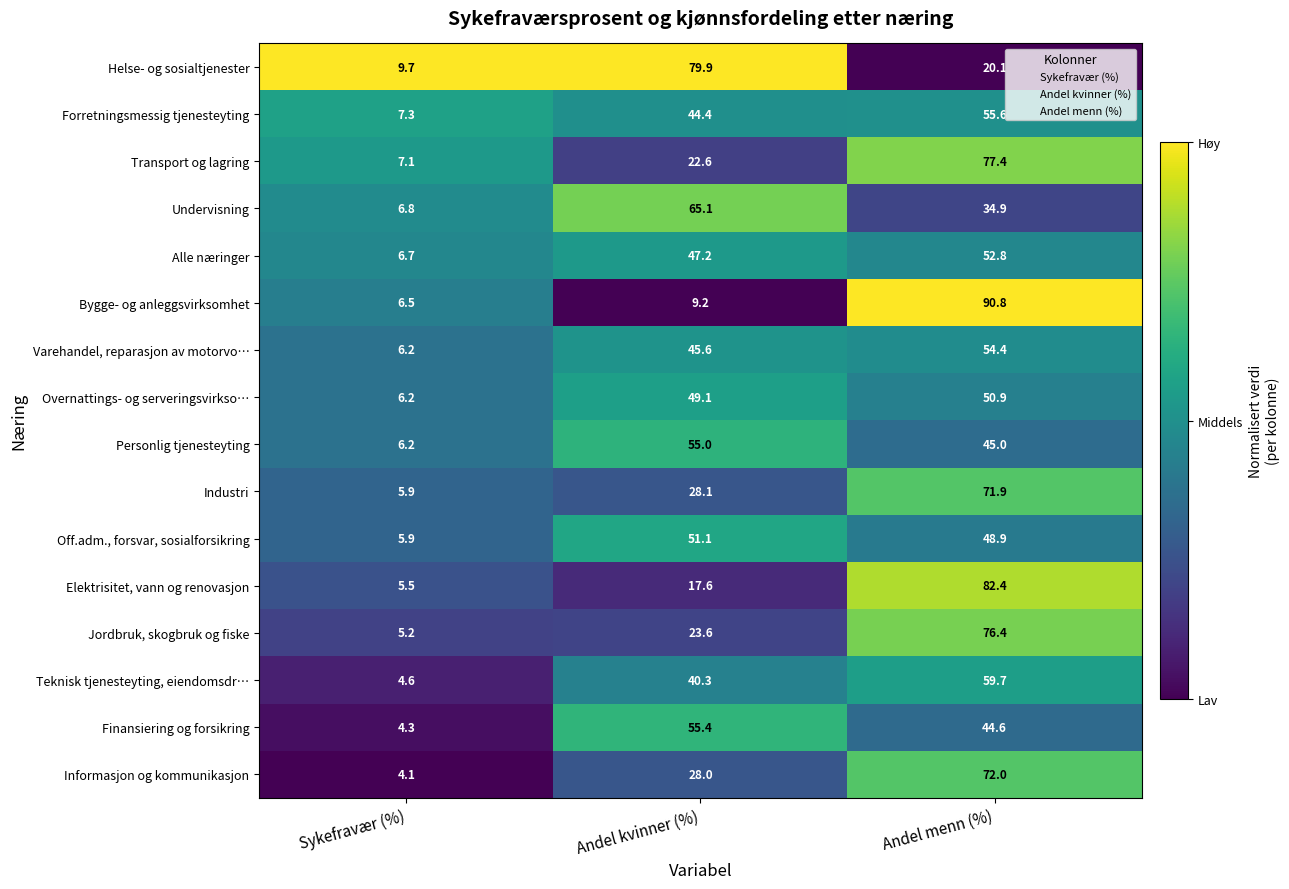

True or false: Varehandel, reparasjon av motorvo… has a value of 54.4 at Andel menn (%).

True